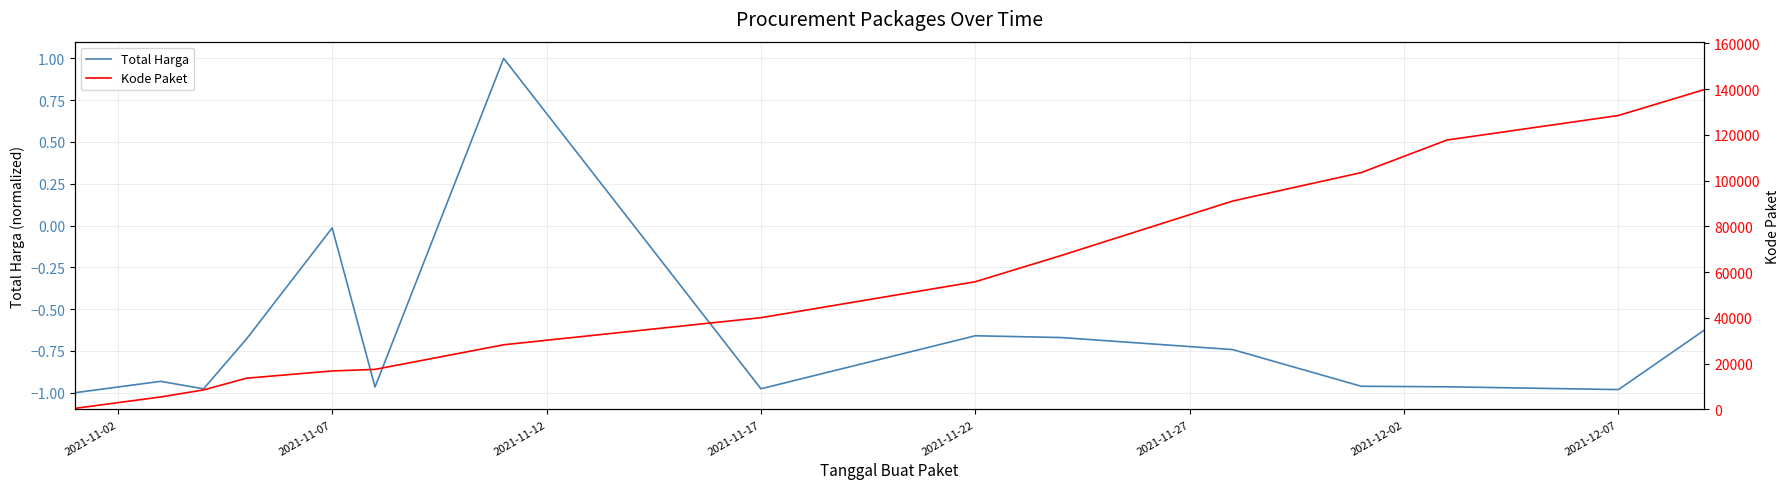

What is the average value of the Total Harga series?

-0.7